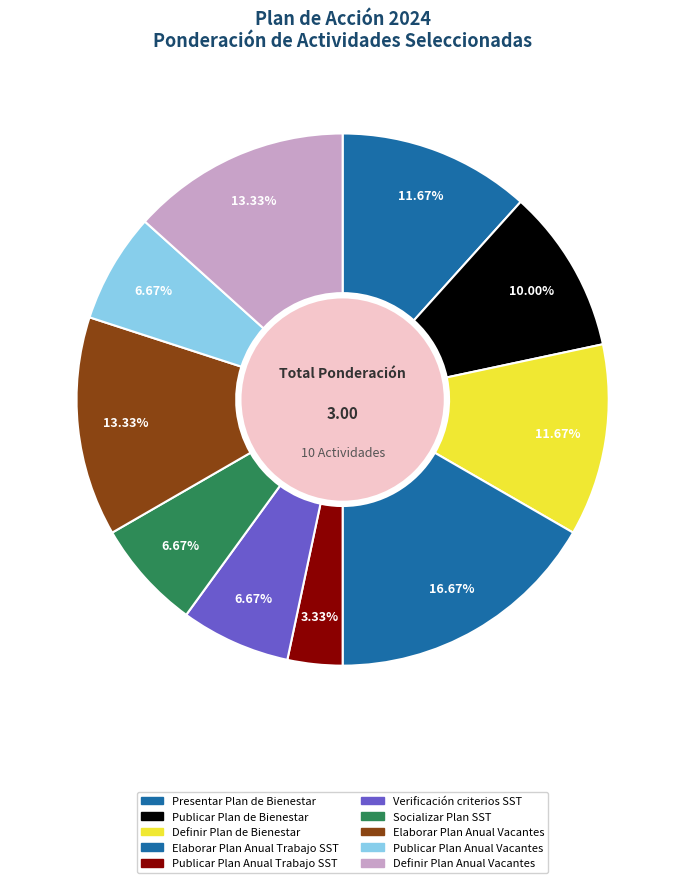

Which slice is the smallest?

Publicar Plan Anual Trabajo SST